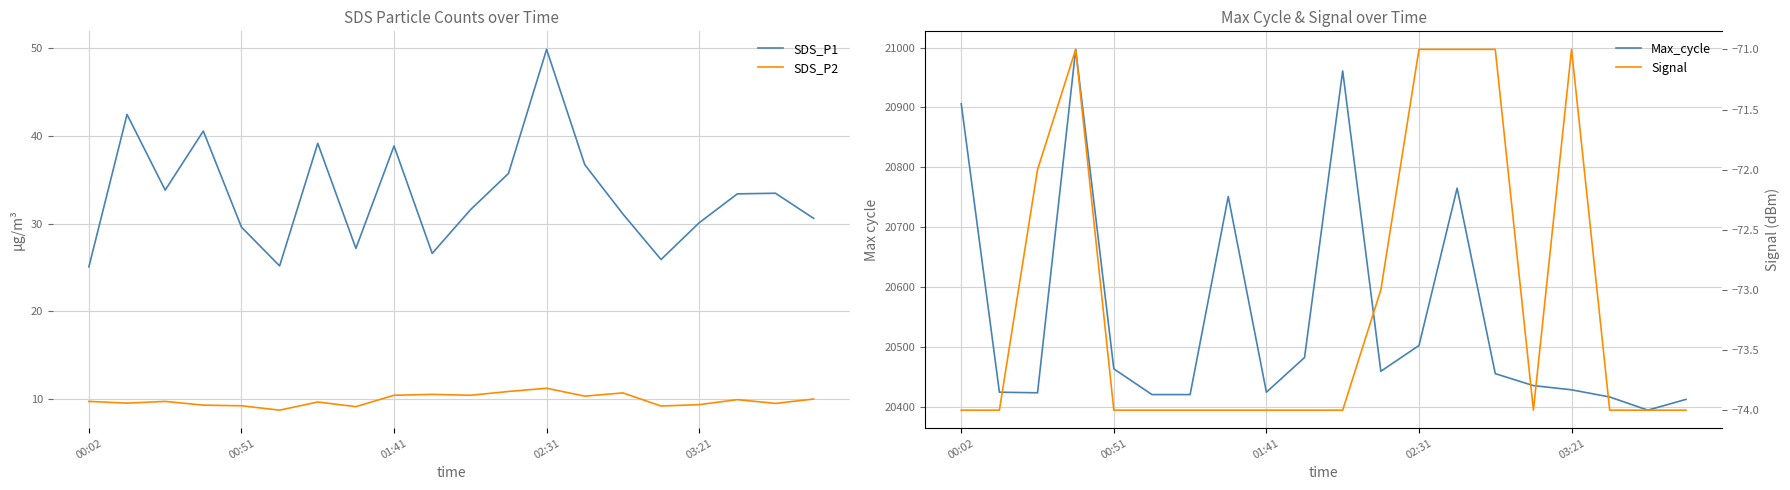

What is the sum of the SDS_P1 values at 19 and 00:02?

55.7